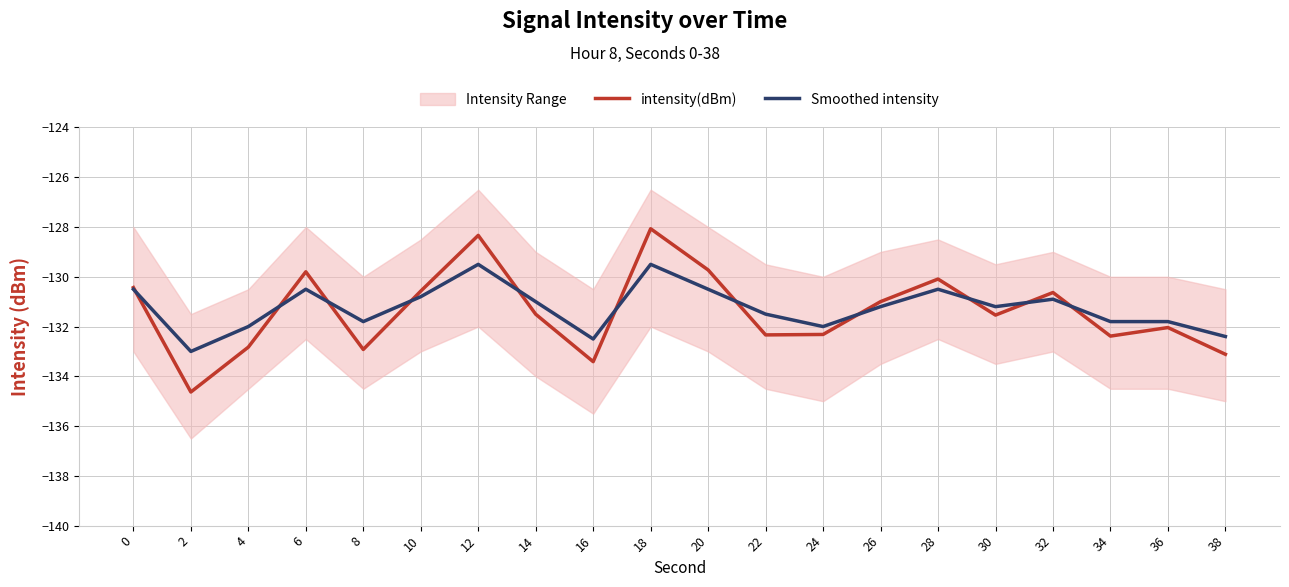

In intensity(dBm), how many points are higher than both neighbors (excluding endpoints)?

6